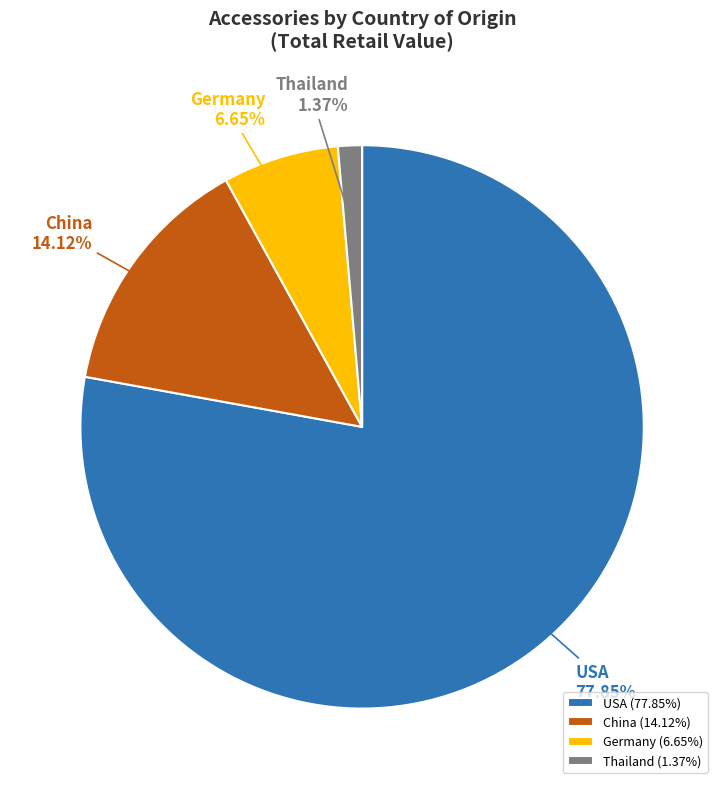

Between Thailand and Germany, which is larger?

Germany